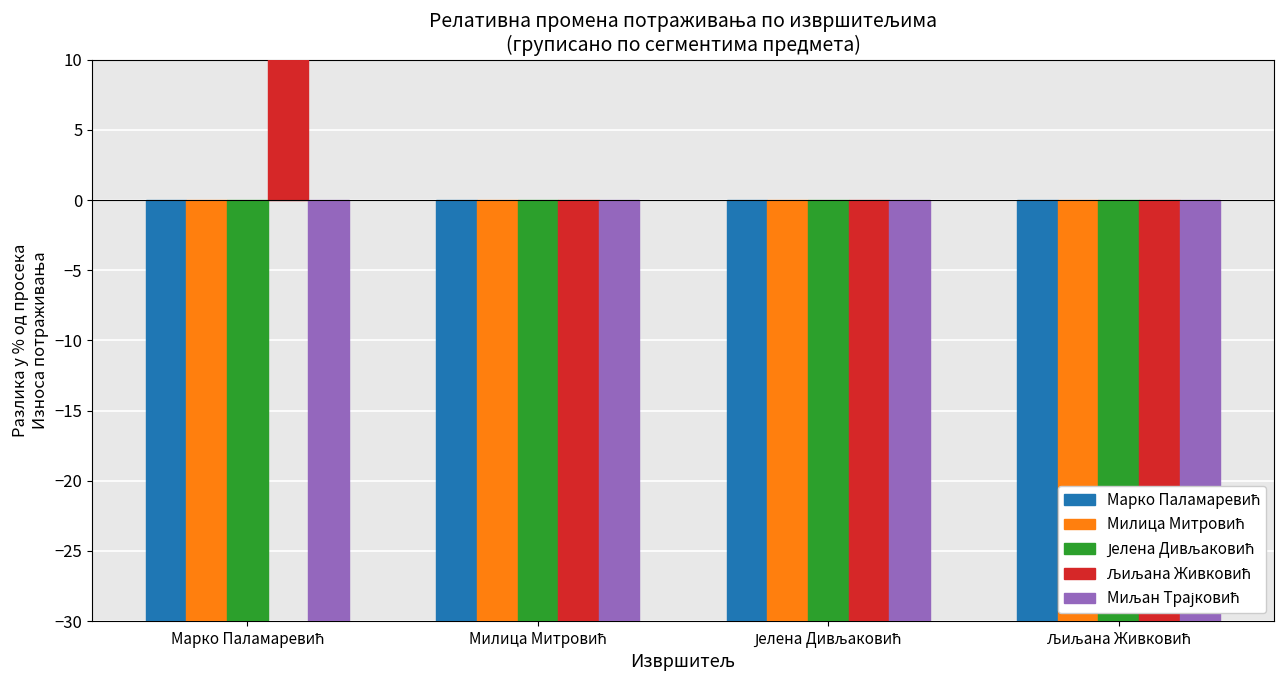

At which label does Јелена Дивљаковић reach its peak?

Марко Паламаревић